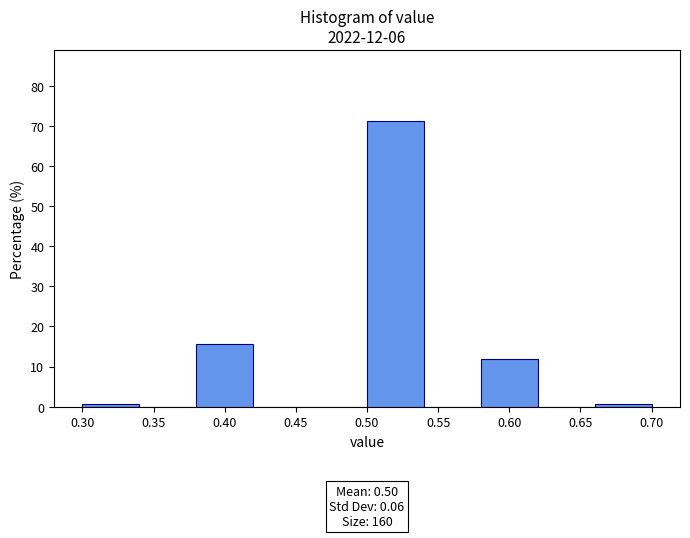

Over which range of the x-axis is the bar tallest?

0.50 to 0.54